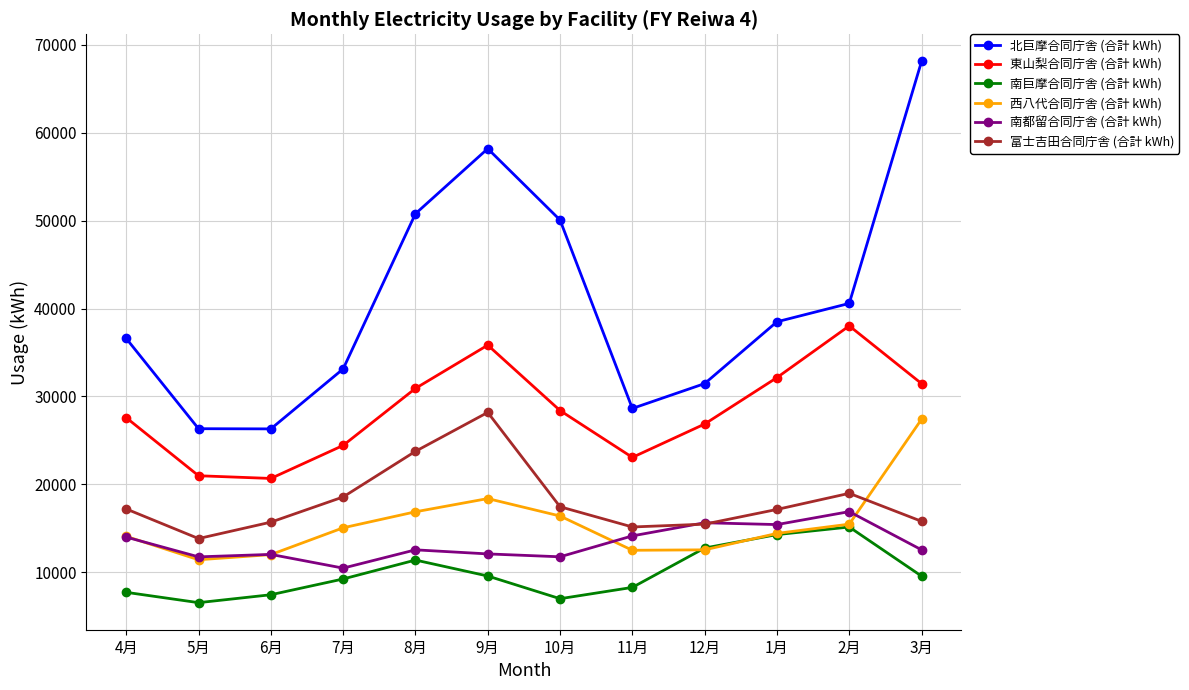

What is the difference between the maximum and minimum values in the 北巨摩合同庁舎 (合計 kWh) series?

41806